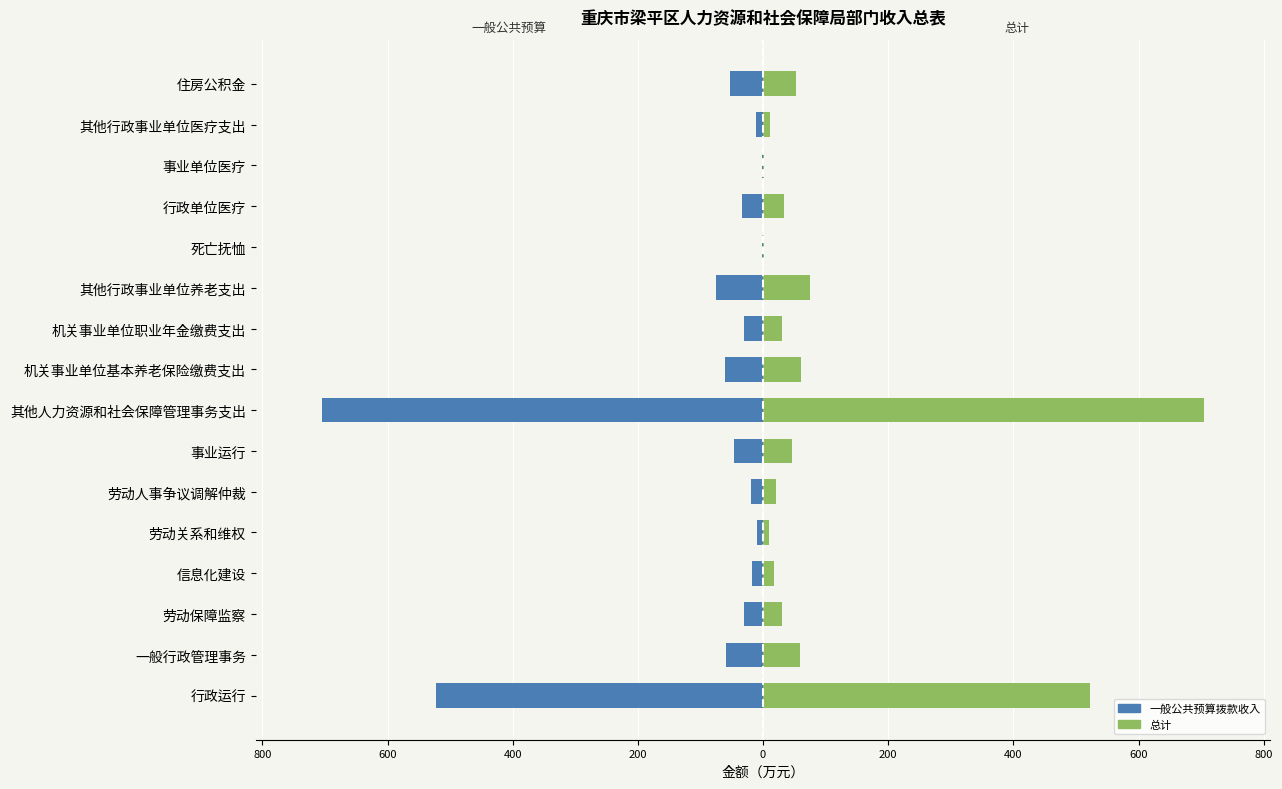

Rank the series at 劳动人事争议调解仲裁 from lowest to highest value.

一般公共预算拨款收入, 总计